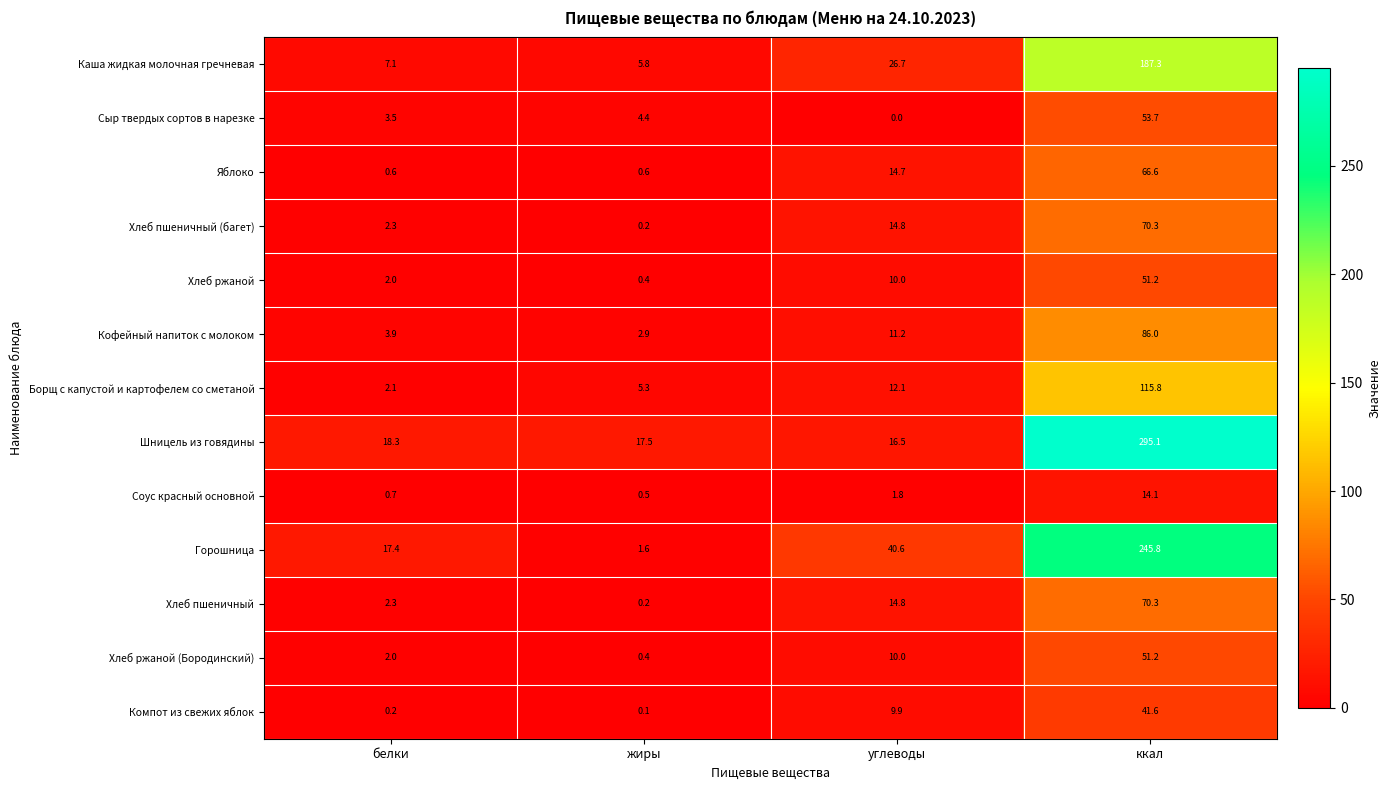

The value of Горошница at углеводы is 9.8. True or false?

False